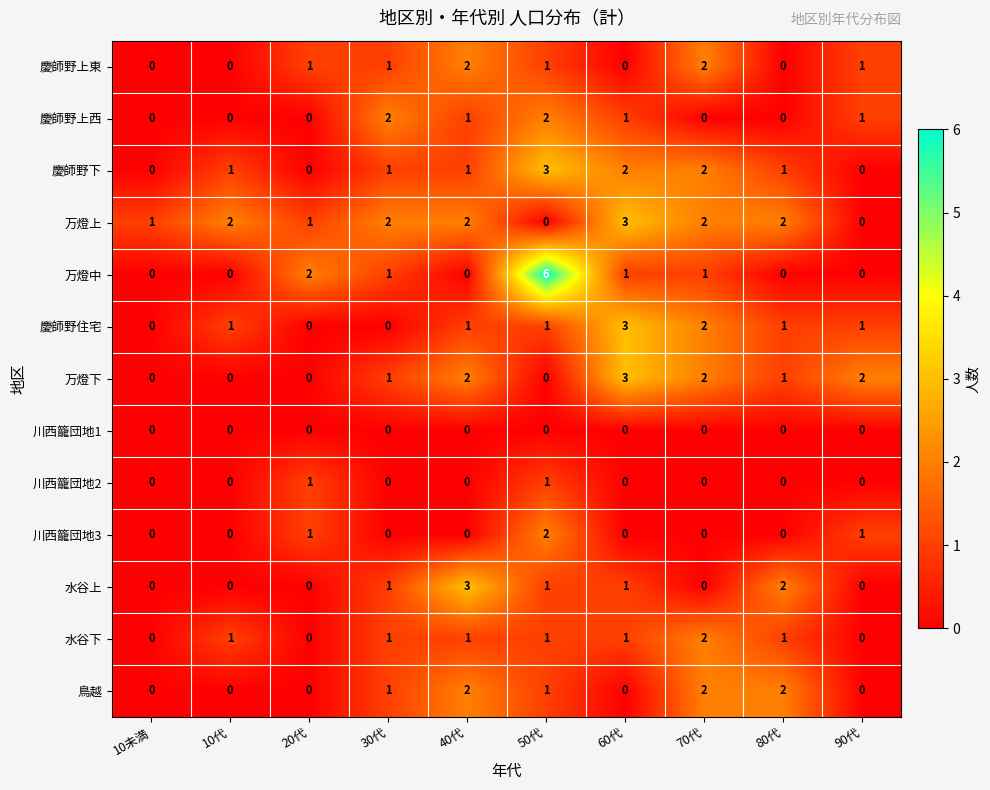

Count the number of categories in the chart.

10